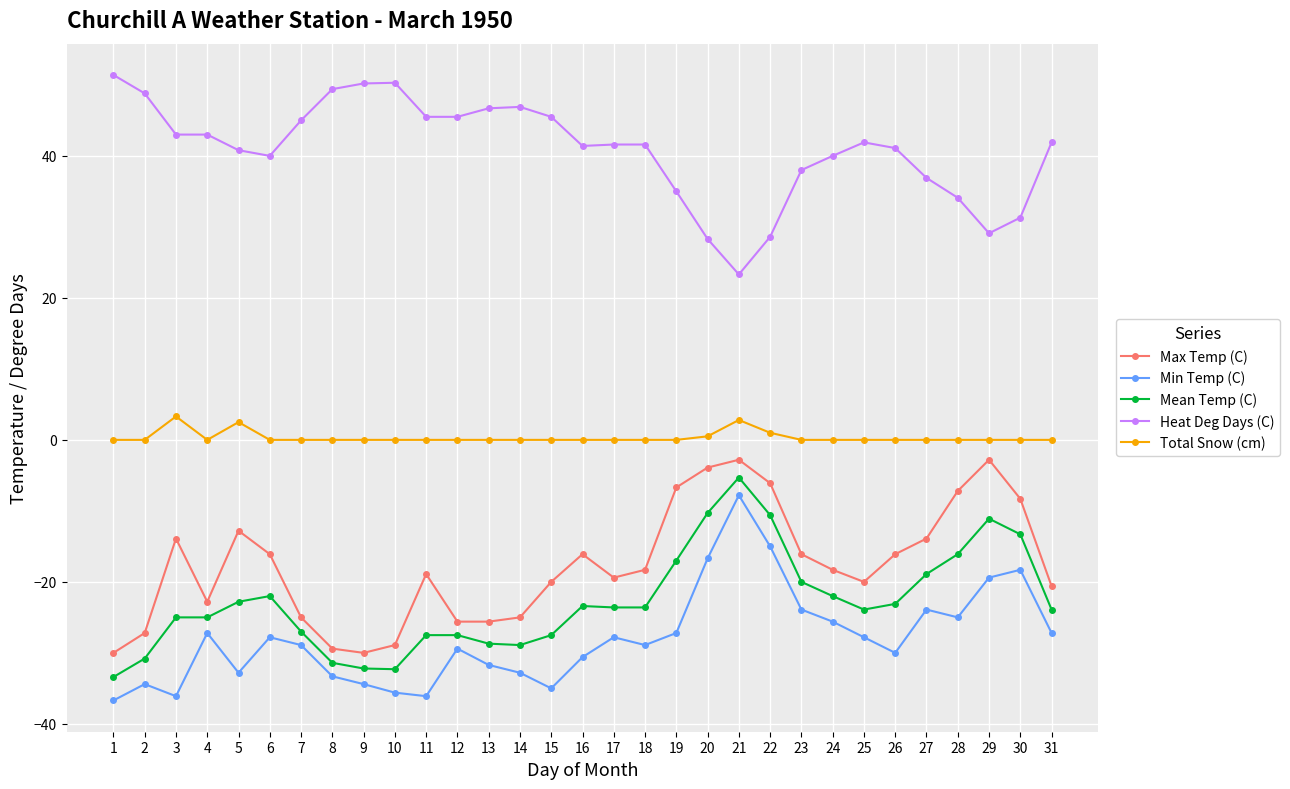

What is the greatest value displayed?

51.4